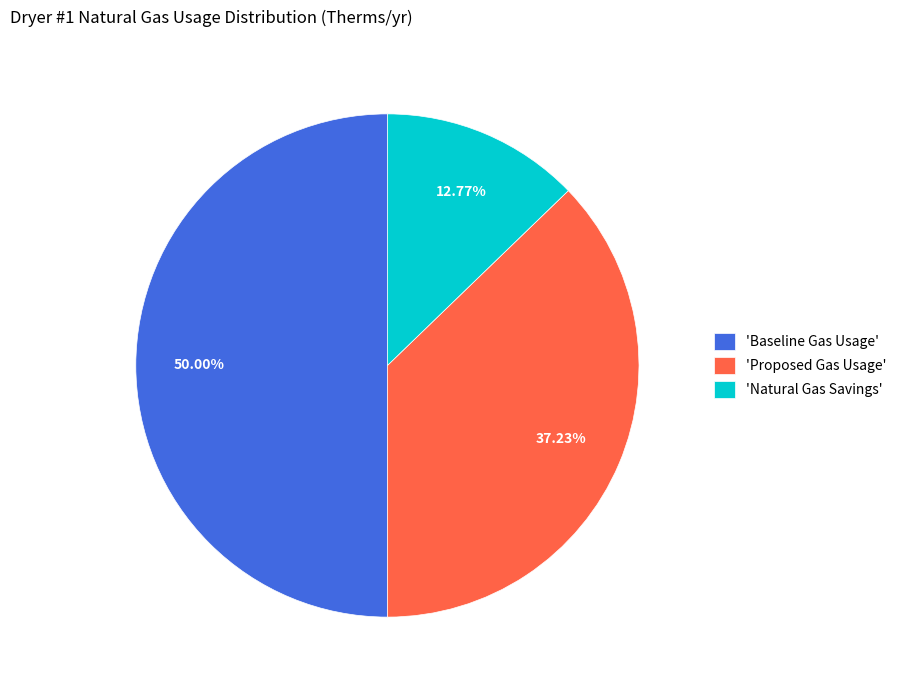

How many segments does this pie chart have?

3